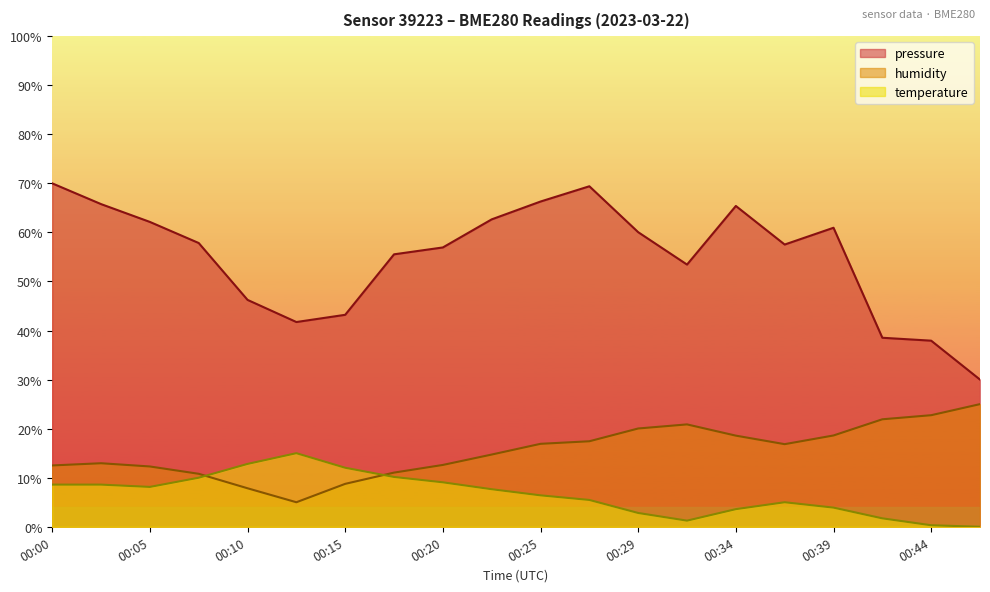

How many data points in humidity are less than 16?

10